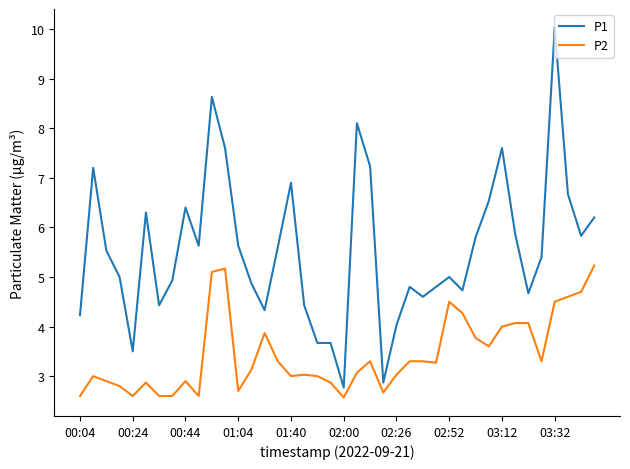

Which series has the largest total across all categories?

P1